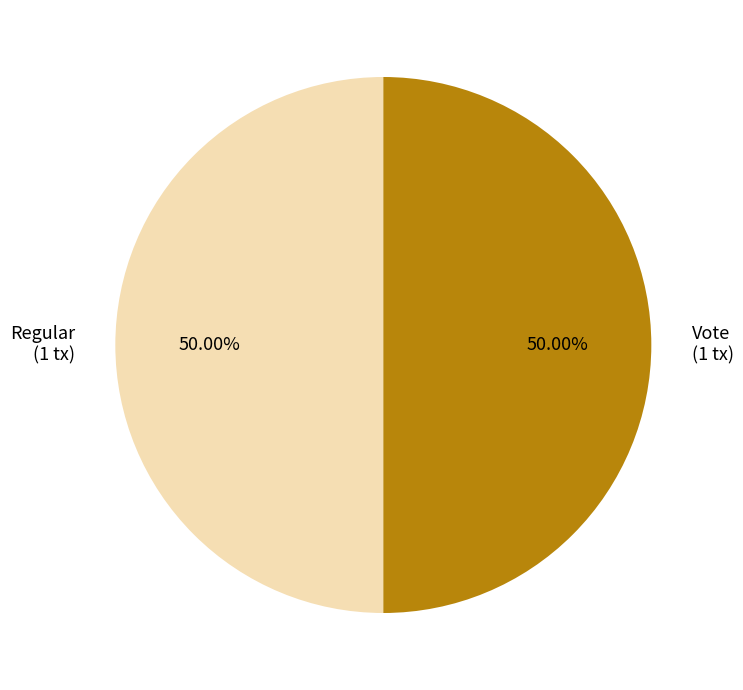

Approximately how many times larger is the value at Regular (1 tx) compared to Vote (1 tx)?

1.0